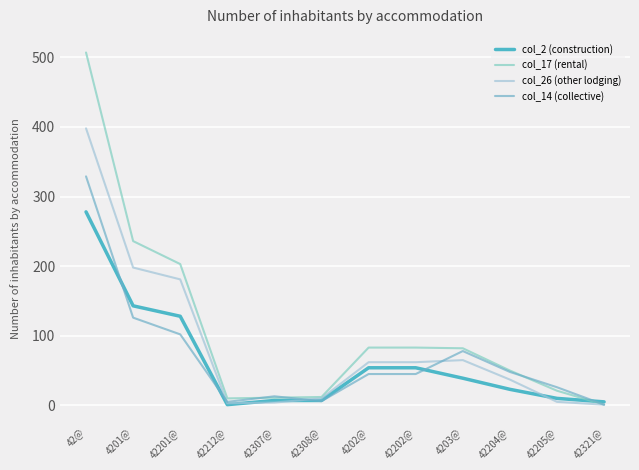

Which series ends up on top after the final intersection of col_2 (construction) and col_17 (rental)?

col_2 (construction)